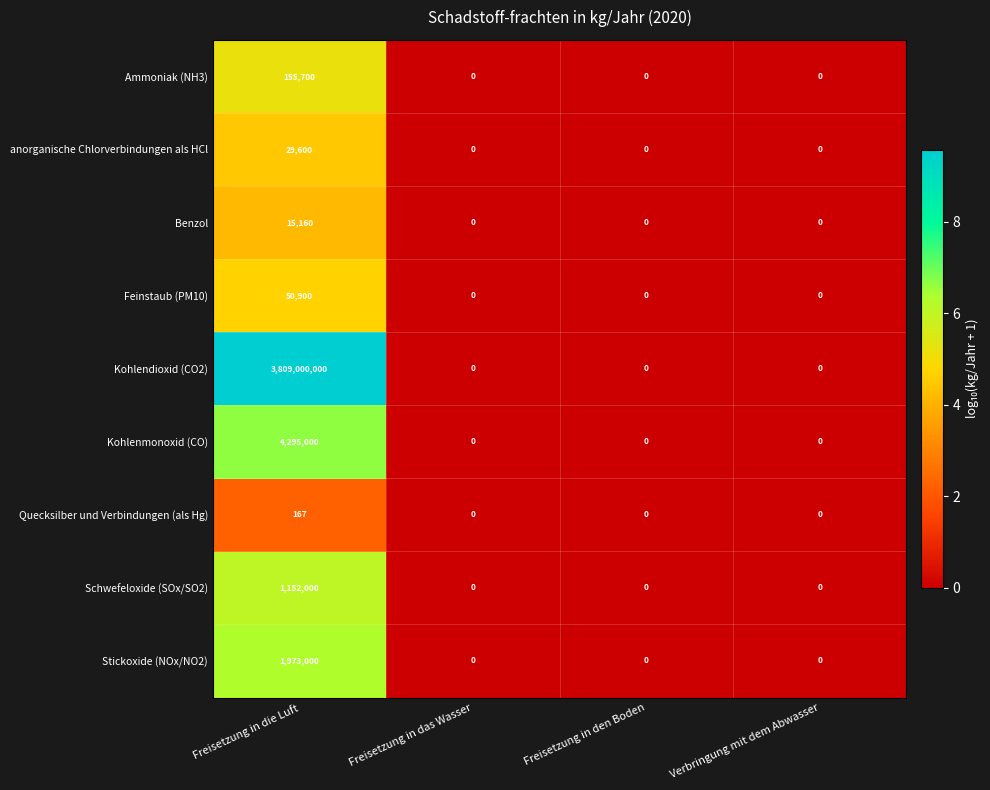

Which label corresponds to the largest value in the chart?

Freisetzung in die Luft